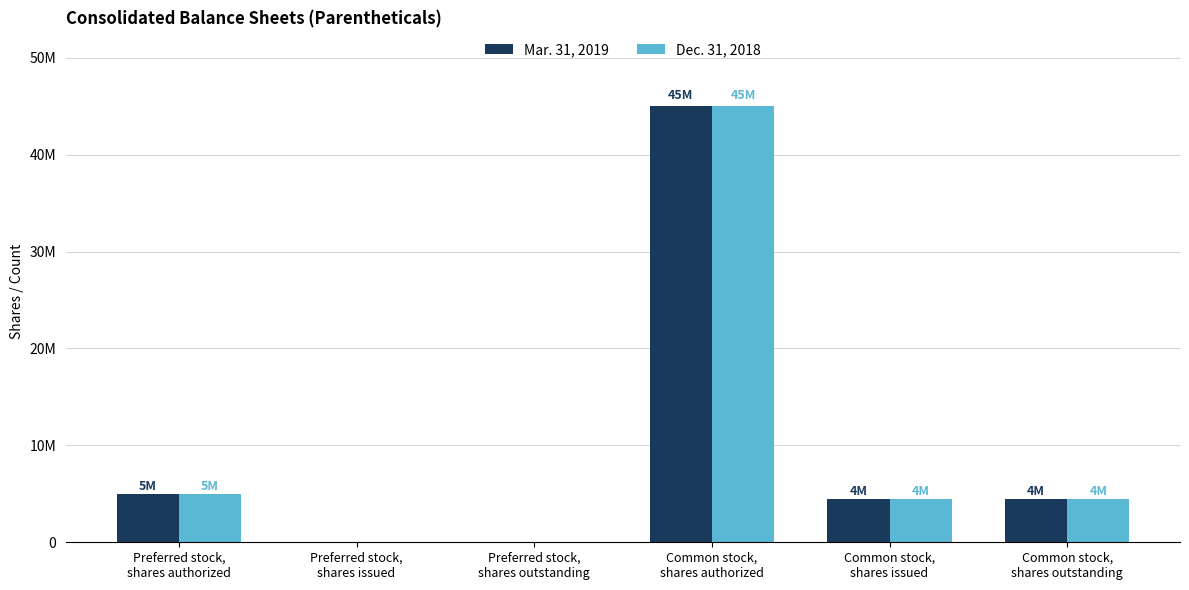

Is it true that Mar. 31, 2019 equals 16895158 at Common stock,
shares authorized?

False